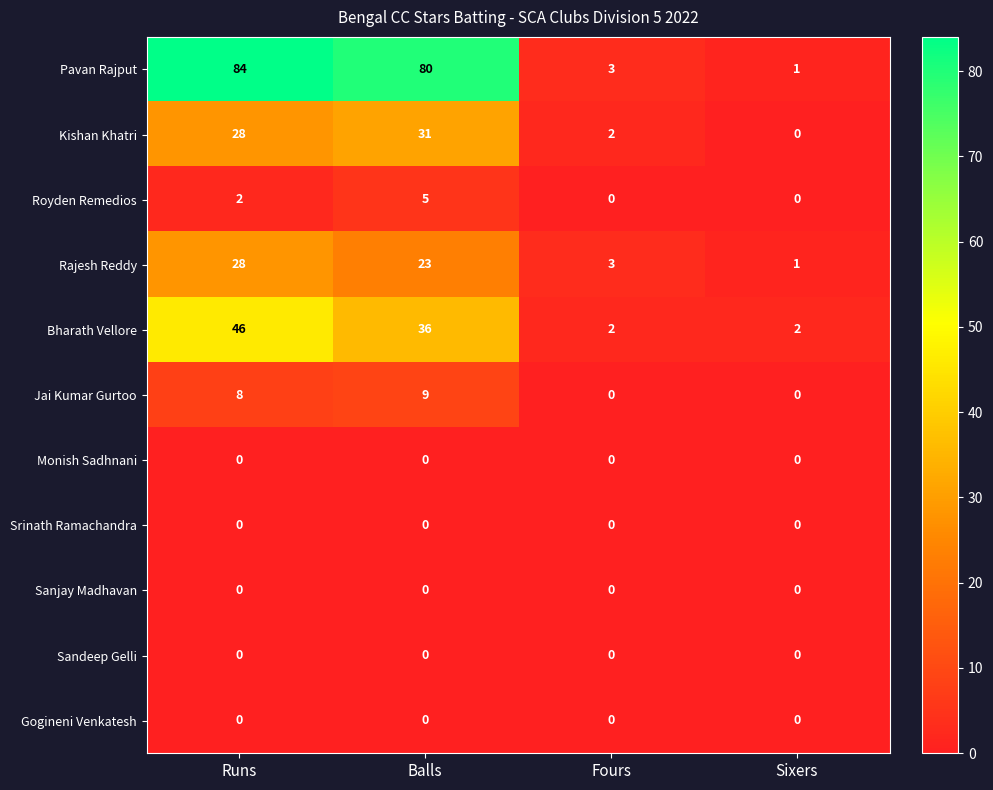

What is the difference between the second highest and second lowest values in the Pavan Rajput series?

77